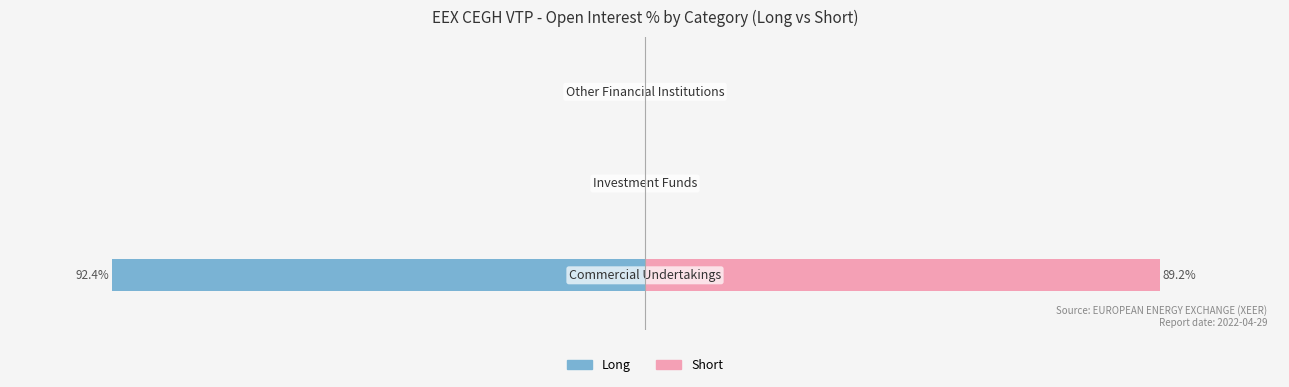

What is the sum of all Long values?

-92.4